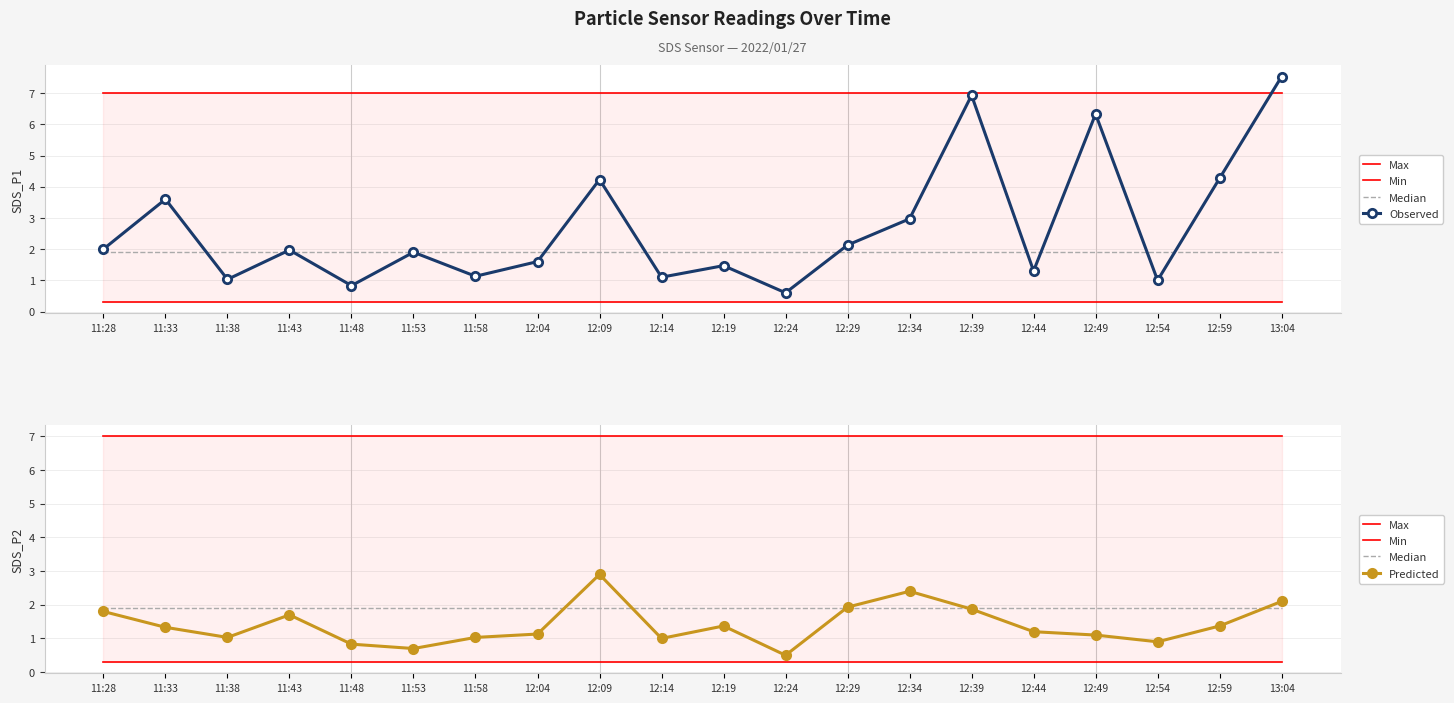

What are all the series names shown in the legend?

Max, Min, Median, Observed, Predicted